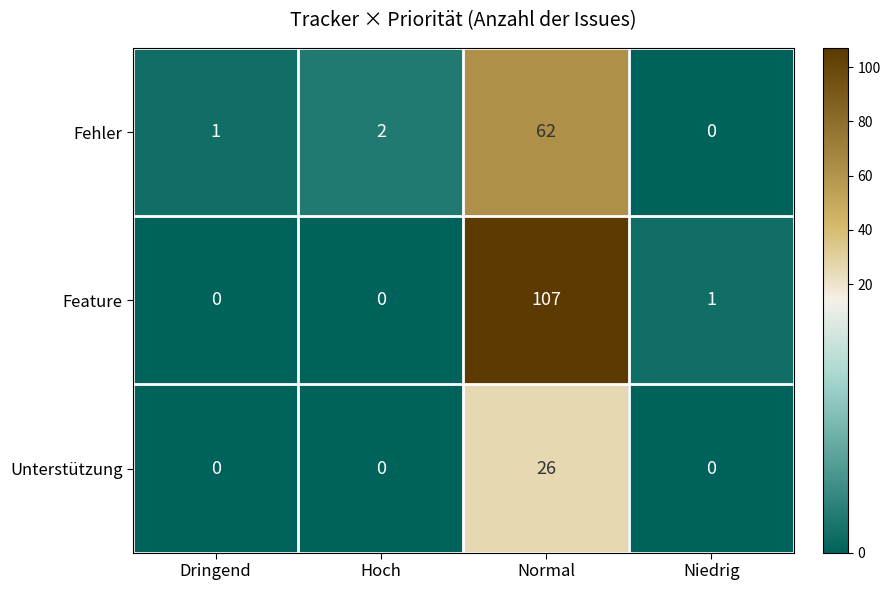

What is the maximum value shown in the chart?

107